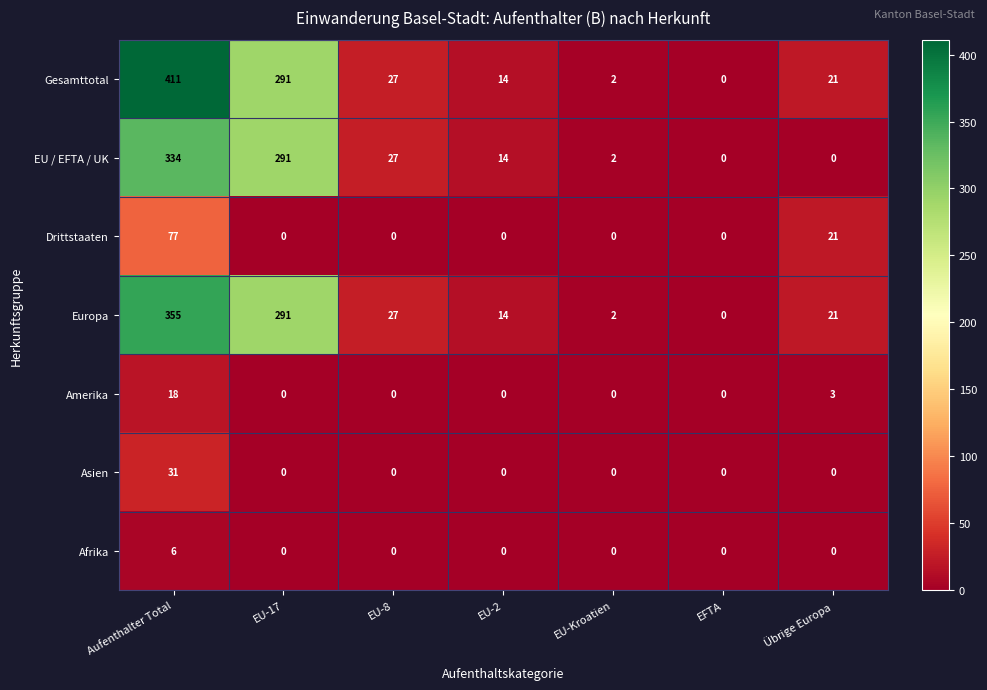

What is the average value of the Gesamttotal series?

109